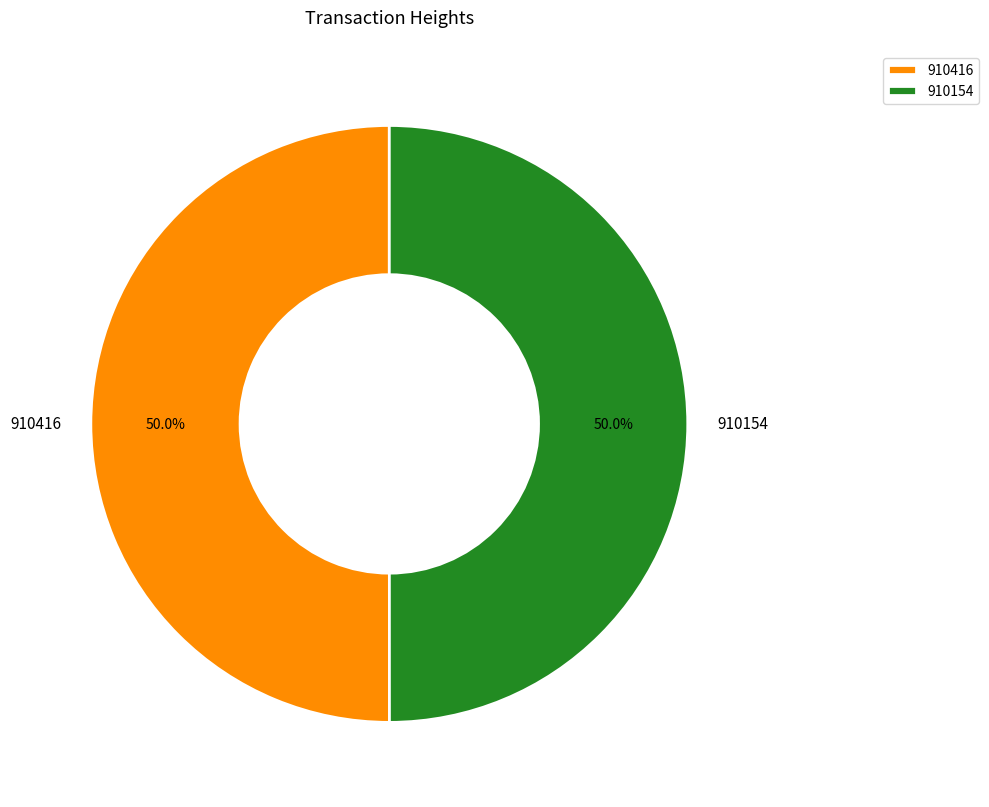

Approximately how many times larger is the value at 910416 compared to 910154?

1.0